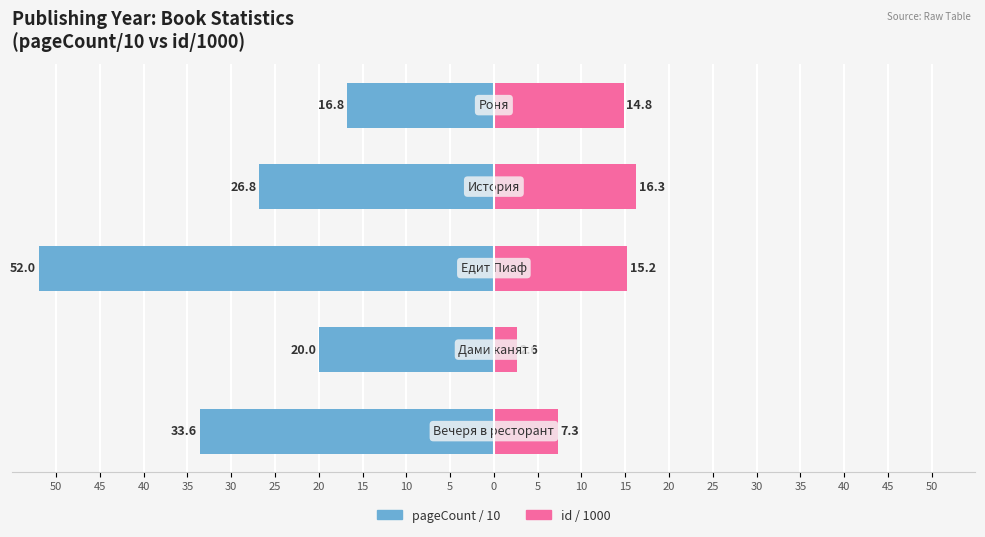

Which series has the largest range (max minus min)?

pageCount / 10